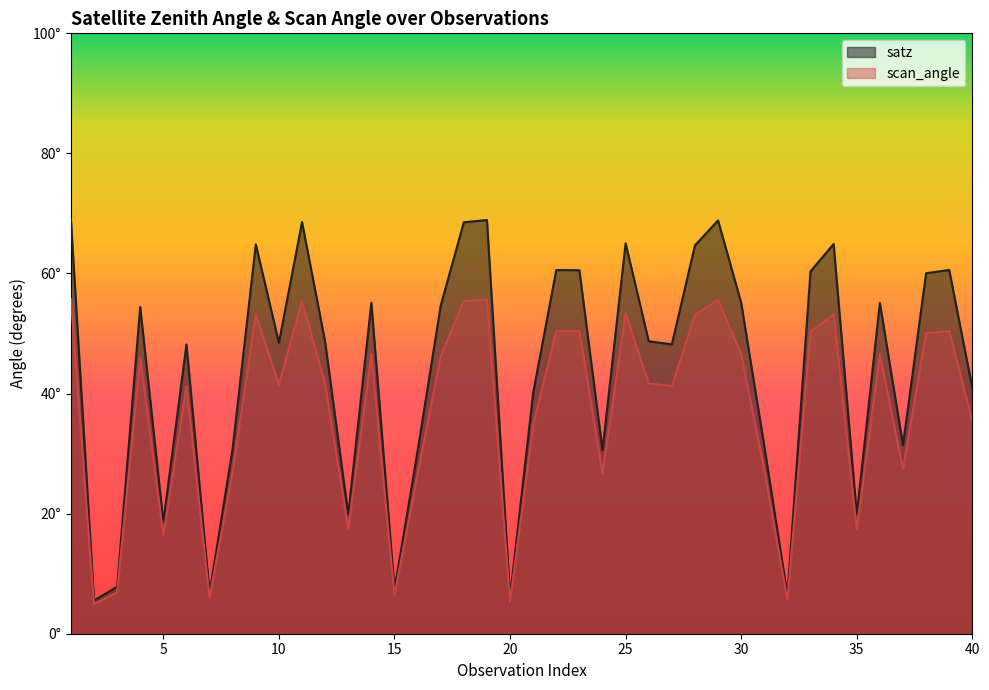

Reading right to left, list all the values displayed in this chart.

satz: 40.9	60.6	60.0	31.4	55.1	19.8	64.9	60.4	6.4	31.2	55.1	68.8	64.7	48.2	48.7	65.0	30.6	60.5	60.6	40.1	6.1	68.9	68.5	54.6	30.4	7.3	55.1	19.9	48.6	68.6	48.5	64.8	30.9	6.8	48.2	18.6	54.4	7.8	5.6	69.1
scan_angle: 35.4	50.4	50.0	27.5	46.5	17.4	53.3	50.3	5.7	27.3	46.5	55.6	53.1	41.3	41.7	53.3	26.7	50.4	50.4	34.8	5.4	55.7	55.4	46.2	26.6	6.5	46.5	17.5	41.6	55.5	41.5	53.2	27.0	6.0	41.2	16.4	46.0	6.9	4.9	55.8